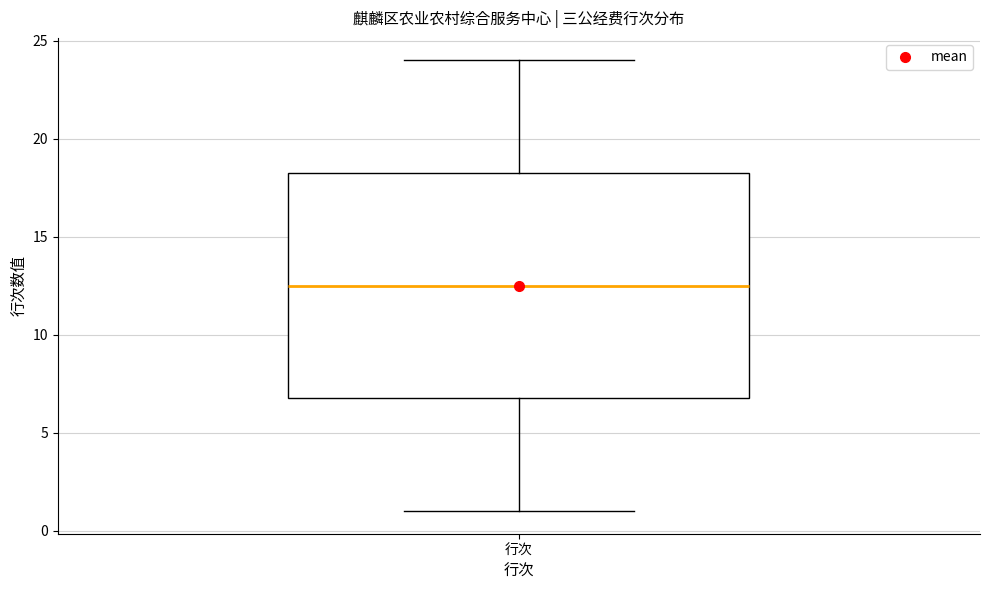

Read this box plot against the y-axis: the position of the median line, the range covered by the box, and the ends of both whiskers. The values are not printed on the chart, so give them approximately, as read against the axis.

median 12.5, box 7.0 to 18.5, whiskers 1.0 to 24.0